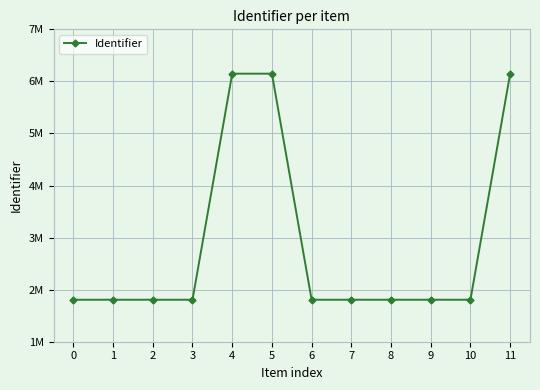

Which has a higher value, 7 or 3?

7